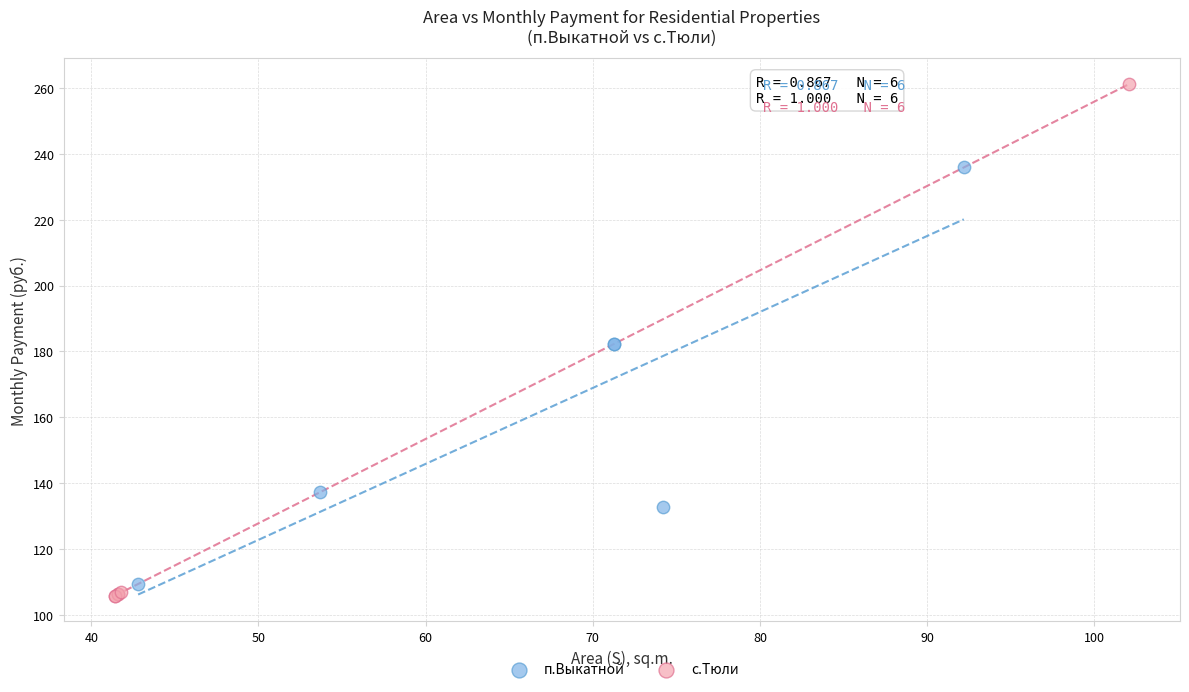

Which series has the widest spread of Y values?

с.Тюли